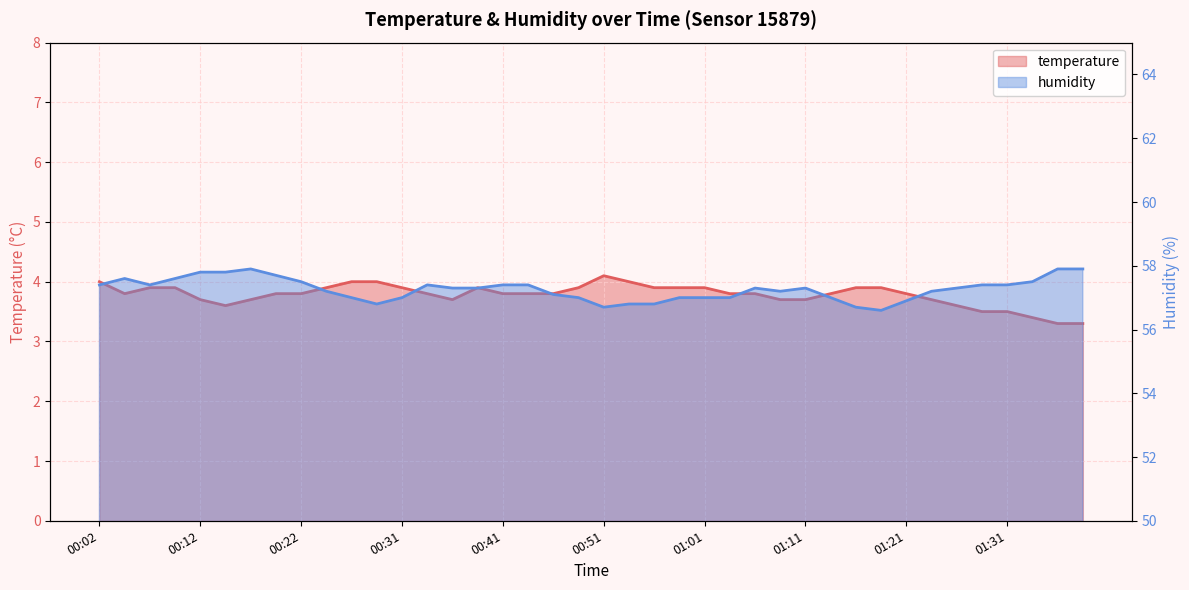

What is the sum of all humidity values?

2290.5